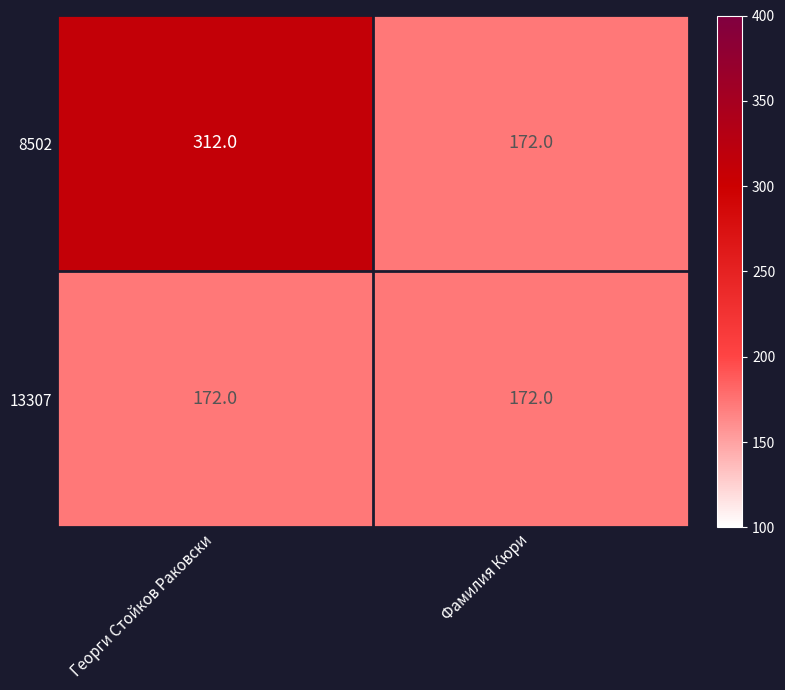

Reading right to left, what are all the values shown in this chart?

8502: 172	312
13307: 172	172